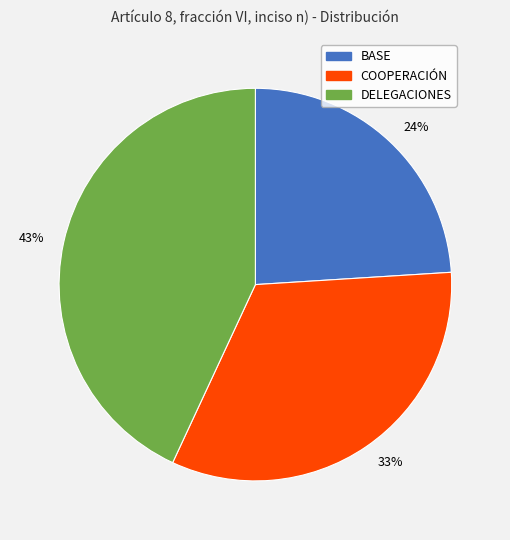

To the nearest percent, what is the difference between the largest and smallest slice percentages?

19%